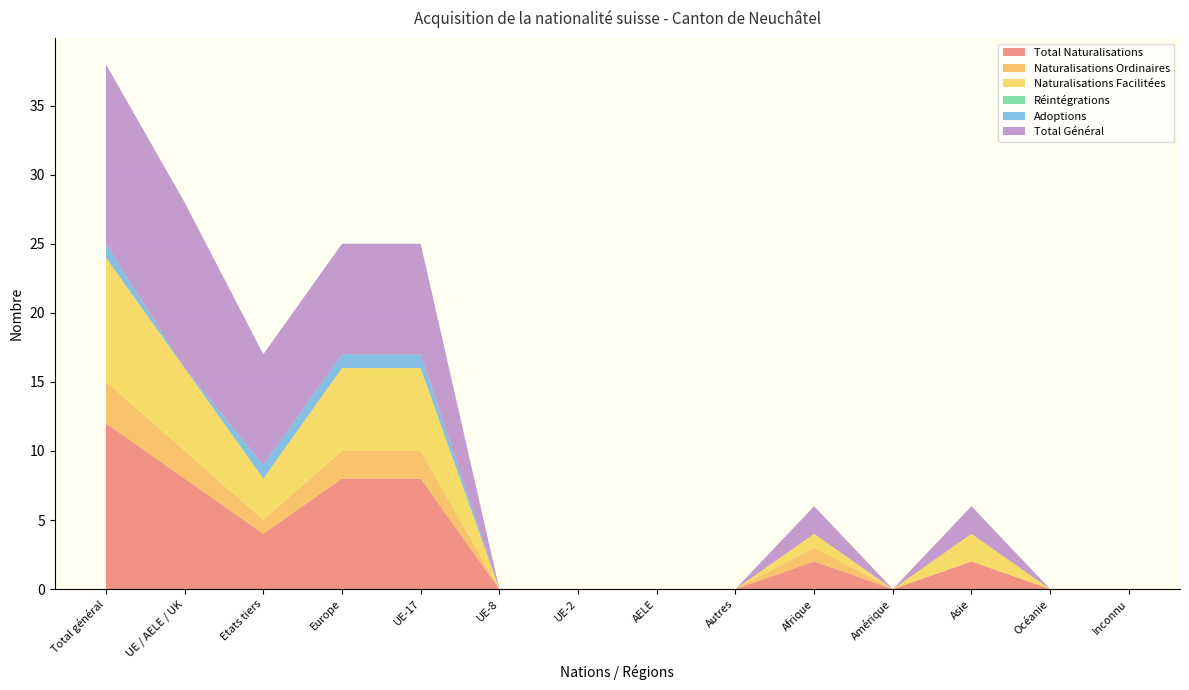

Reading left to right, what are all the values shown in this chart?

Total Naturalisations: Total général=12	UE / AELE / UK=8	Etats tiers=4	Europe=8	UE-17=8	UE-8=0	UE-2=0	AELE=0	Autres=0	Afrique=2	Amérique=0	Asie=2	Océanie=0	Inconnu=0
Naturalisations Ordinaires: Total général=3	UE / AELE / UK=2	Etats tiers=1	Europe=2	UE-17=2	UE-8=0	UE-2=0	AELE=0	Autres=0	Afrique=1	Amérique=0	Asie=0	Océanie=0	Inconnu=0
Naturalisations Facilitées: Total général=9	UE / AELE / UK=6	Etats tiers=3	Europe=6	UE-17=6	UE-8=0	UE-2=0	AELE=0	Autres=0	Afrique=1	Amérique=0	Asie=2	Océanie=0	Inconnu=0
Réintégrations: Total général=0	UE / AELE / UK=0	Etats tiers=0	Europe=0	UE-17=0	UE-8=0	UE-2=0	AELE=0	Autres=0	Afrique=0	Amérique=0	Asie=0	Océanie=0	Inconnu=0
Adoptions: Total général=1	UE / AELE / UK=0	Etats tiers=1	Europe=1	UE-17=1	UE-8=0	UE-2=0	AELE=0	Autres=0	Afrique=0	Amérique=0	Asie=0	Océanie=0	Inconnu=0
Total Général: Total général=13	UE / AELE / UK=12	Etats tiers=8	Europe=8	UE-17=8	UE-8=0	UE-2=0	AELE=0	Autres=0	Afrique=2	Amérique=0	Asie=2	Océanie=0	Inconnu=0